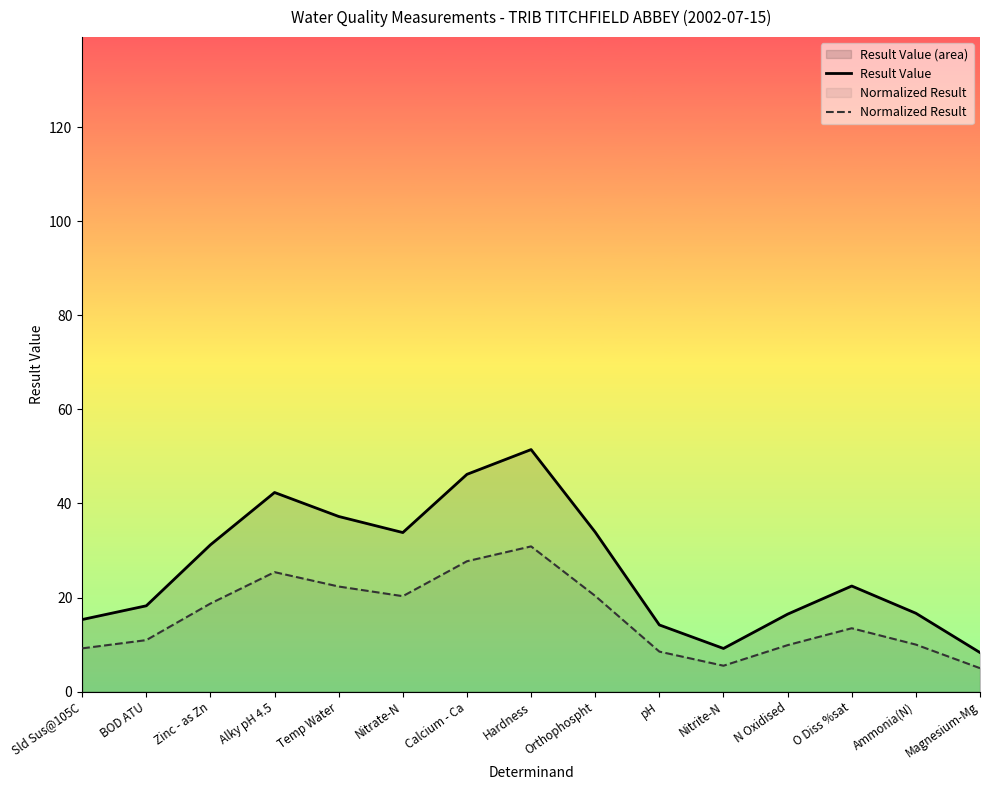

True or false: Normalized Result has more than 0 points higher than both neighbors.

True